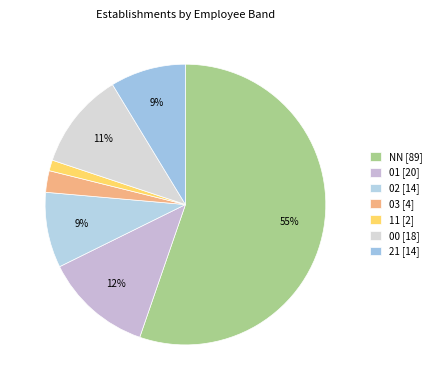

True or false: 01 accounts for 22% of the total.

False